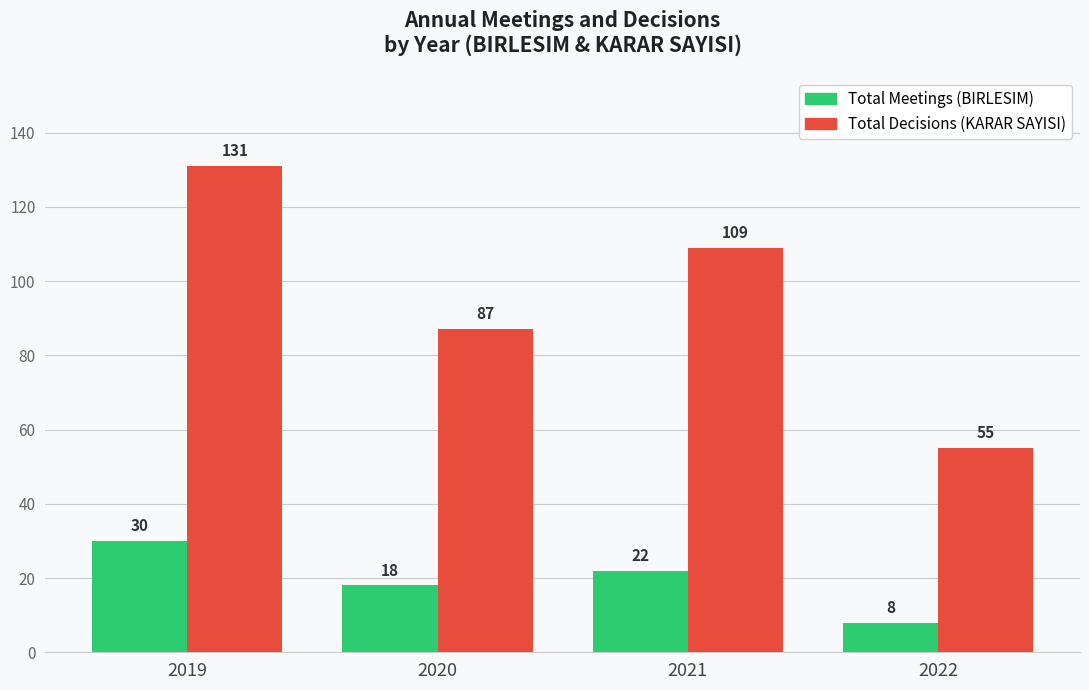

Count the number of data series in this chart.

2